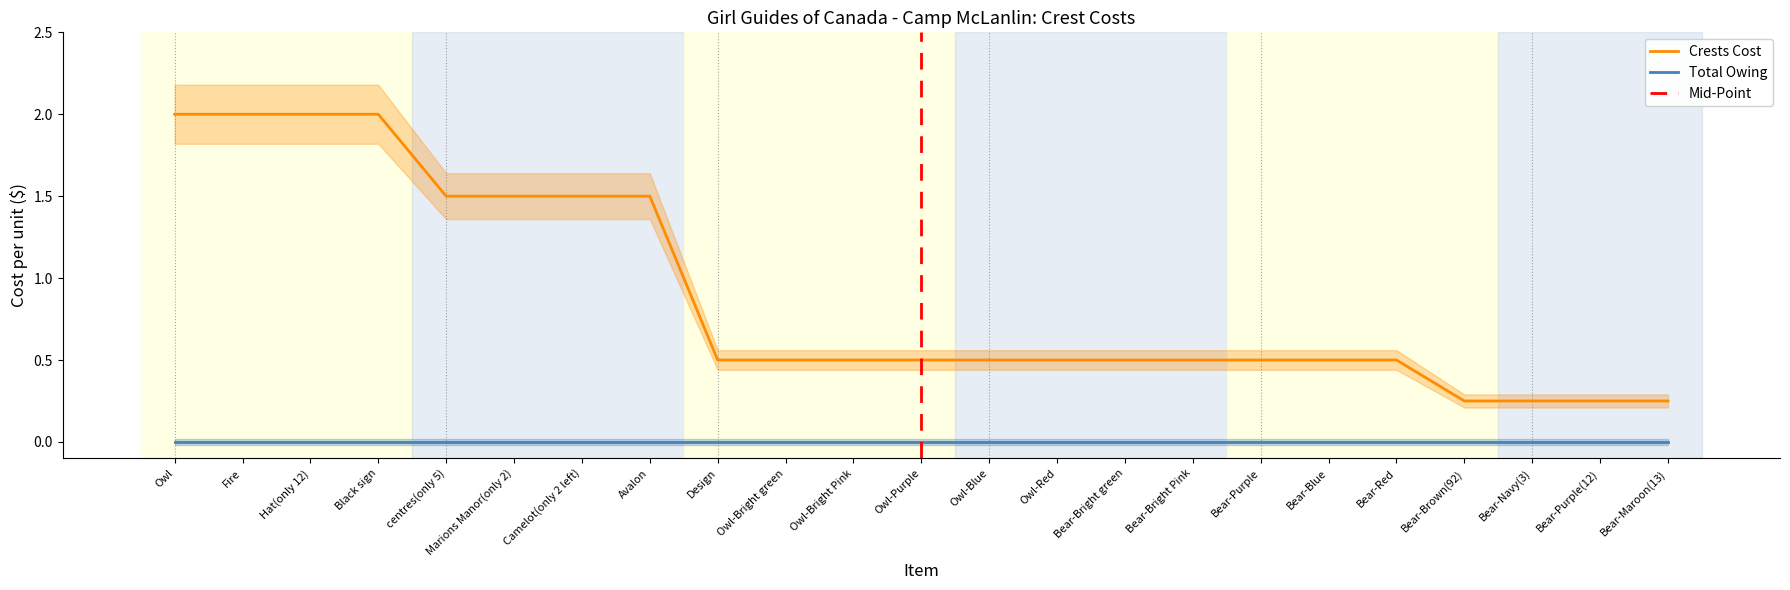

True or false: Total Owing and Crests Cost intersect in this chart.

False